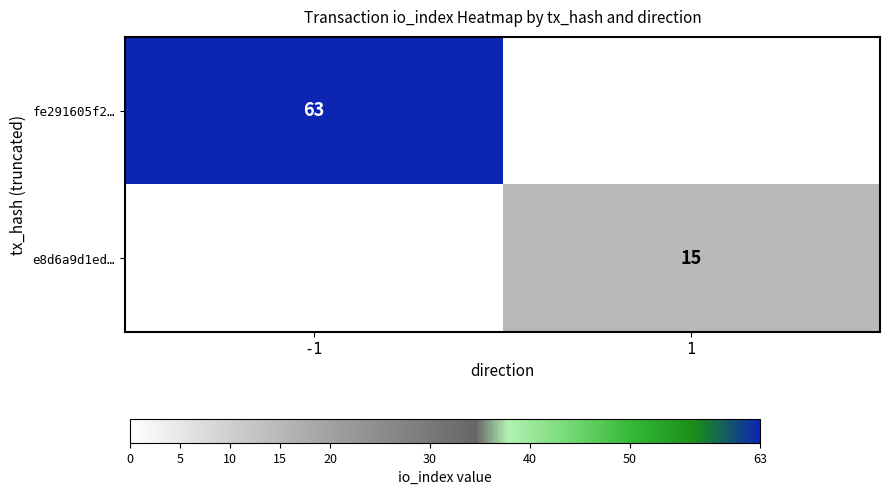

The e8d6a9d1ed… series shows 10 at 1. True or false?

False